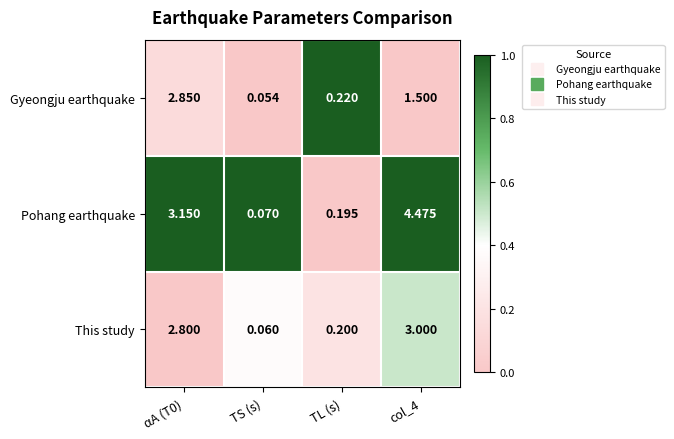

Count the number of data series in this chart.

3